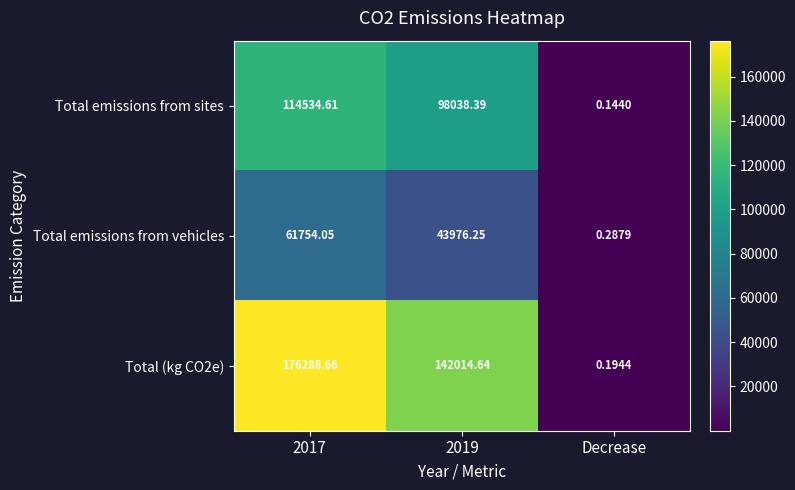

Is the value of Total (kg CO2e) at 2019 greater than the value of Total emissions from vehicles at 2019?

Yes